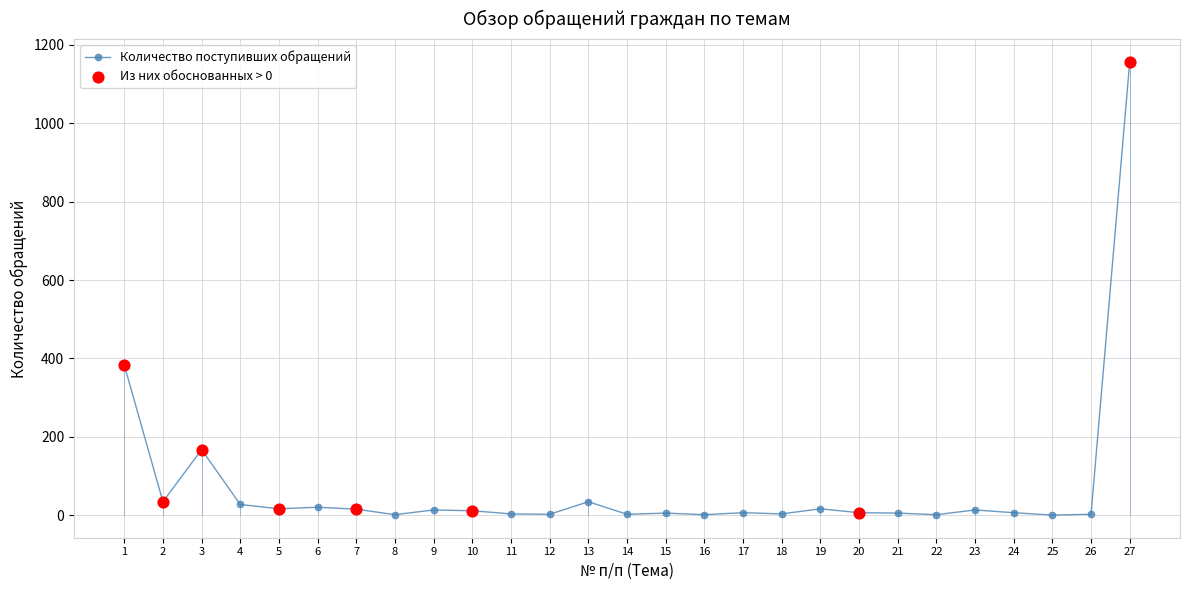

What is the ratio of the value at 13 to the value at 19?

2.1